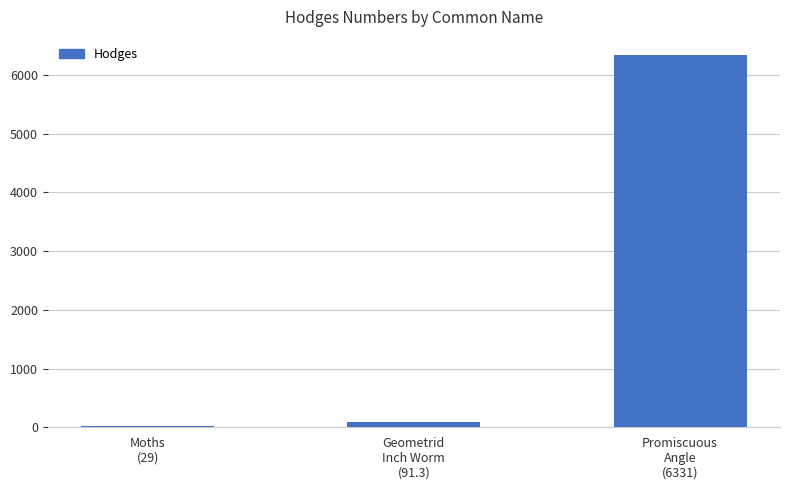

How many data points does each series have?

3